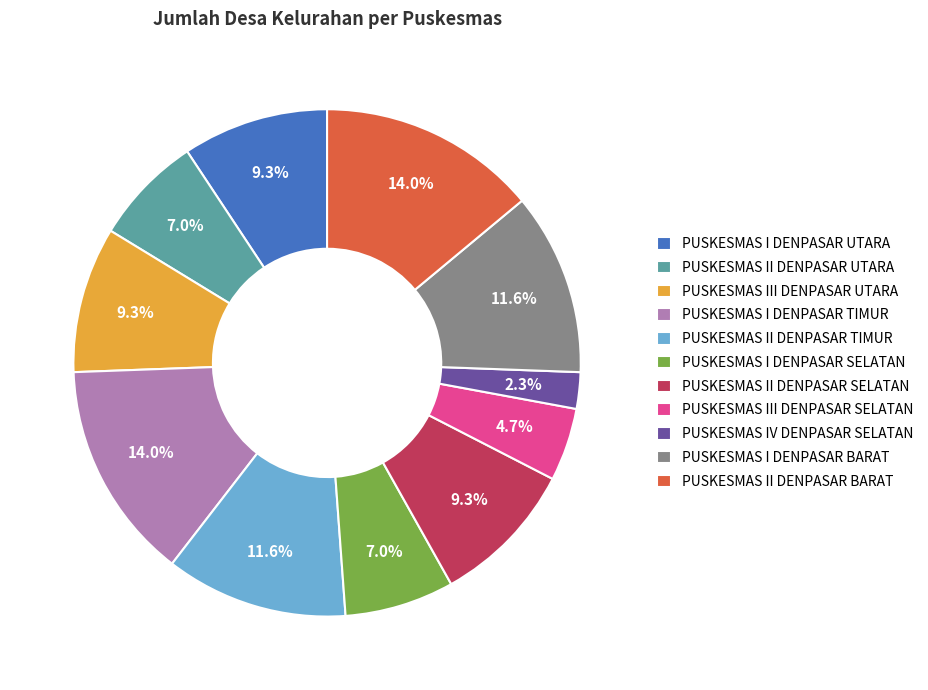

What percentage is the PUSKESMAS I DENPASAR BARAT slice, to the nearest percent?

12%